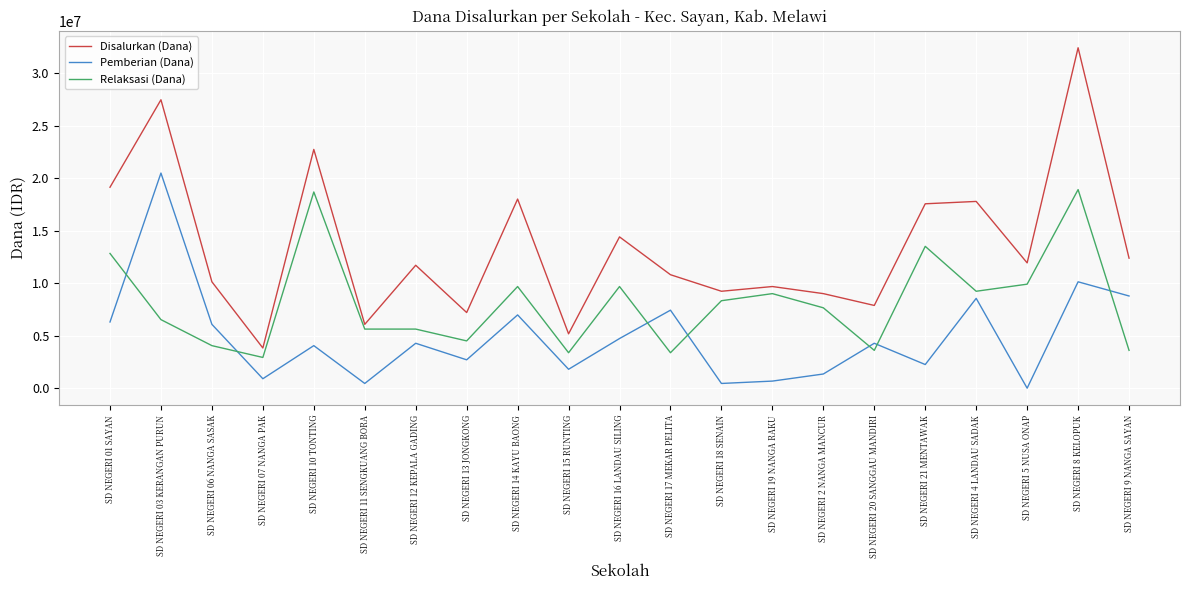

Read the Relaksasi (Dana) value at SD NEGERI 8 KELOPUK, to the nearest 100.

18900000